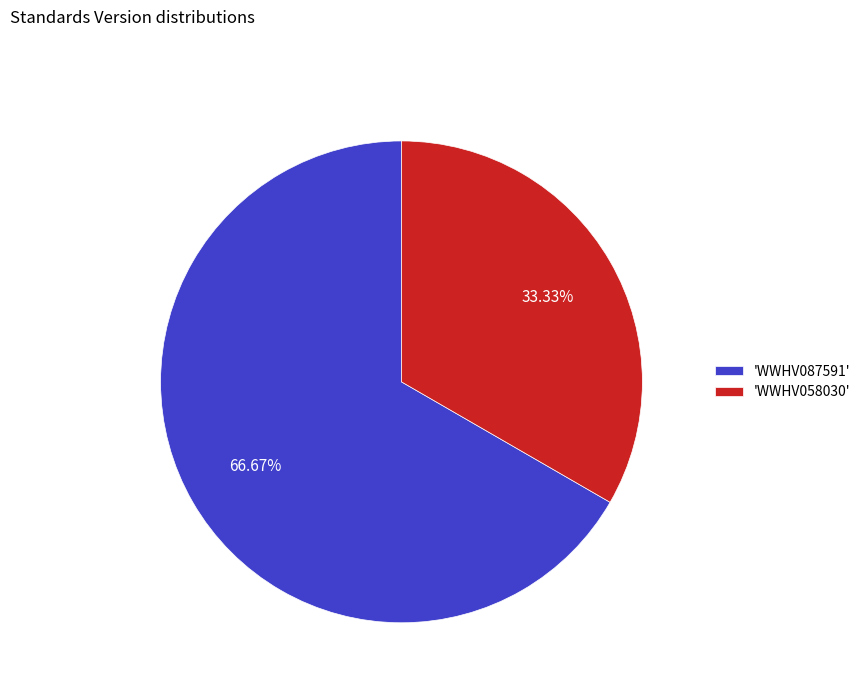

Does any single category account for the majority?

Yes